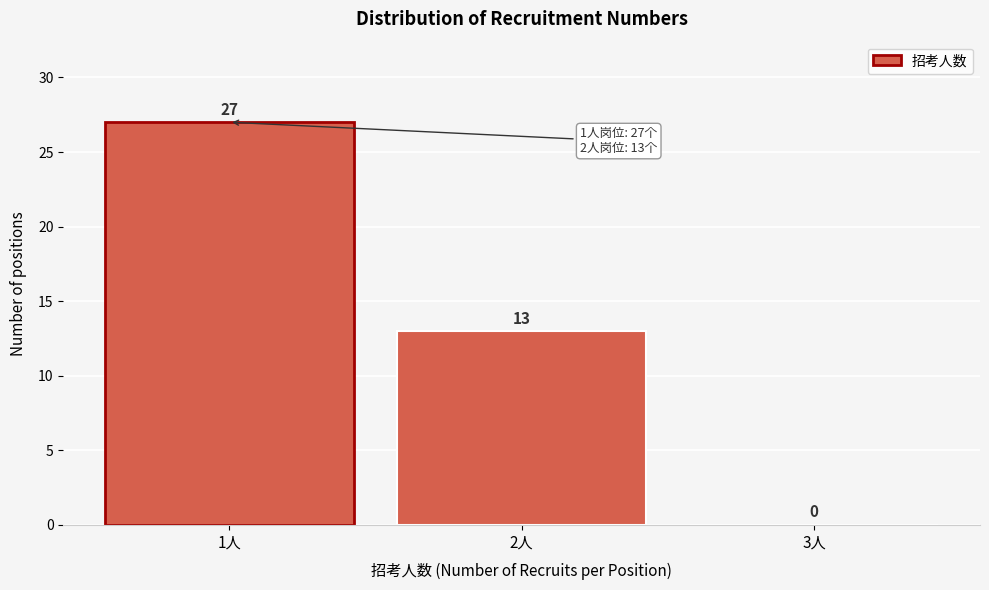

Reading left to right, transcribe all the data shown in this chart.

1人=27	2人=13	3人=0